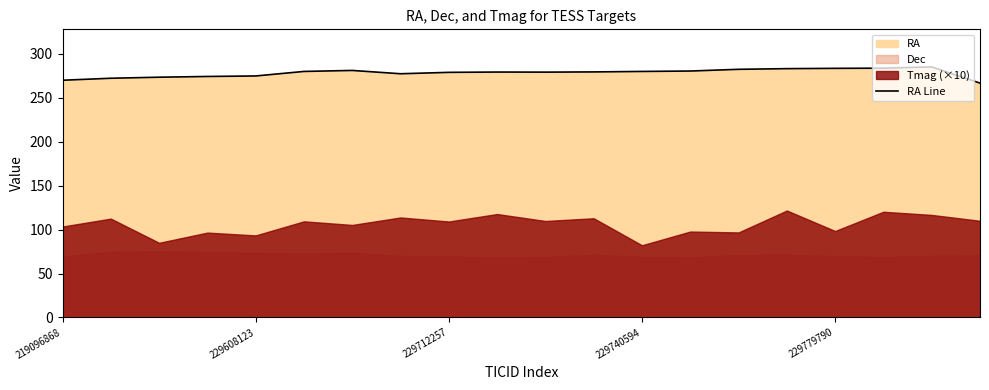

Is it true that RA Line equals 412.8 at 219096868?

False